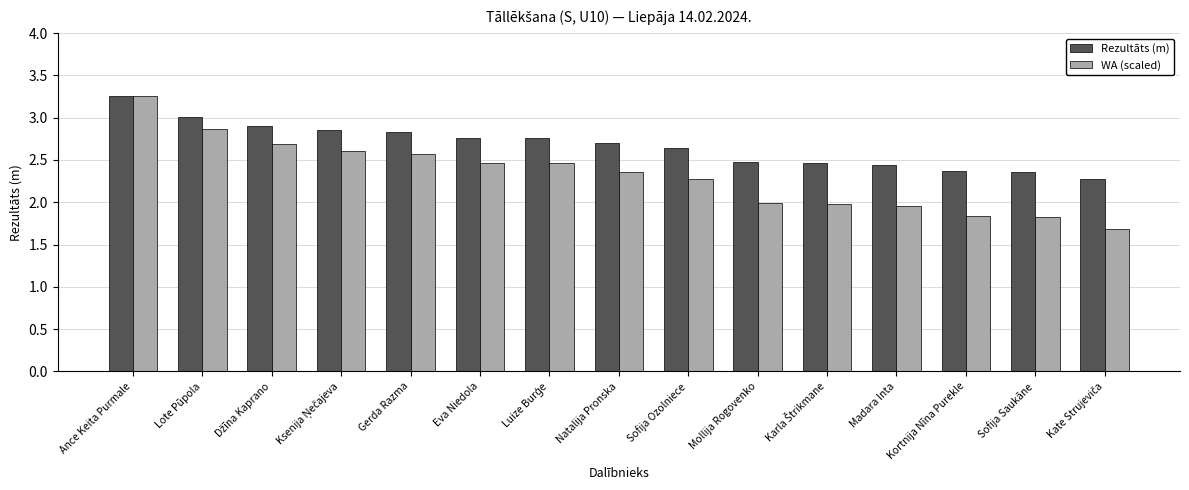

What is the minimum value for Rezultāts (m)?

2.3